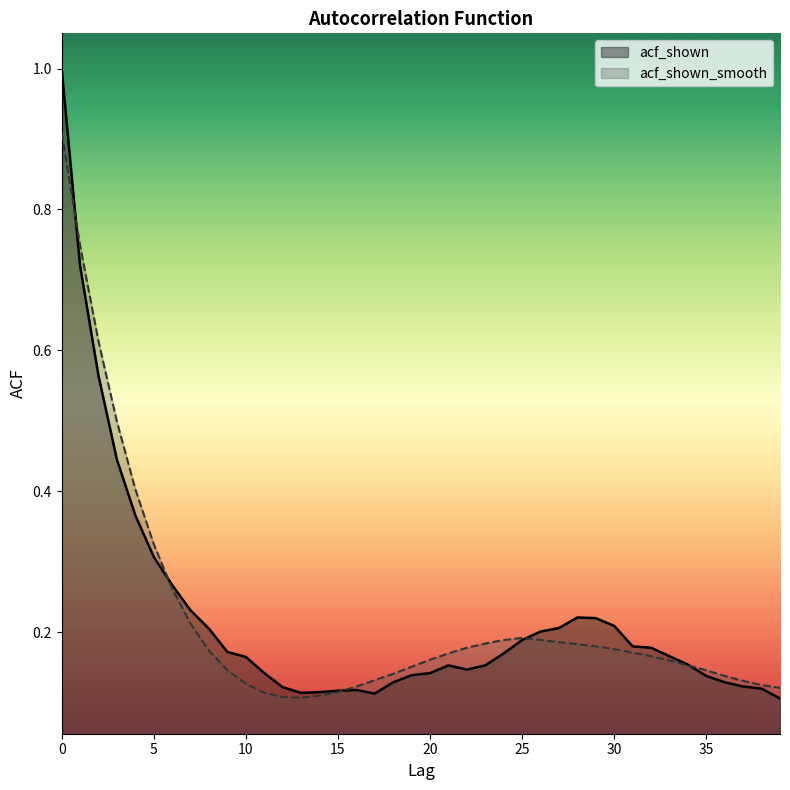

Is it true that acf_shown equals 0.3 at 6?

True